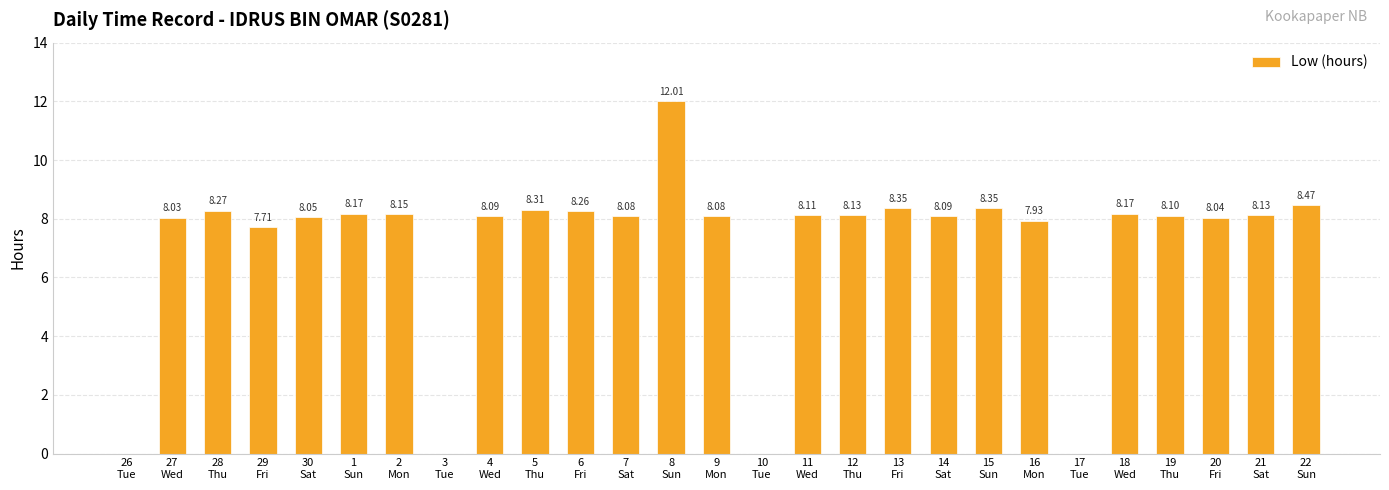

What is the greatest value displayed?

12.0